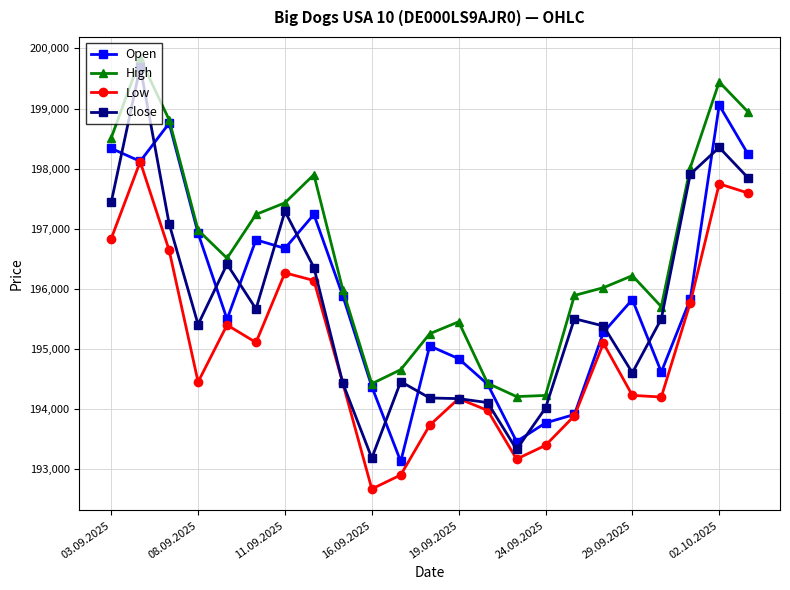

What is the maximum value for High?

199832